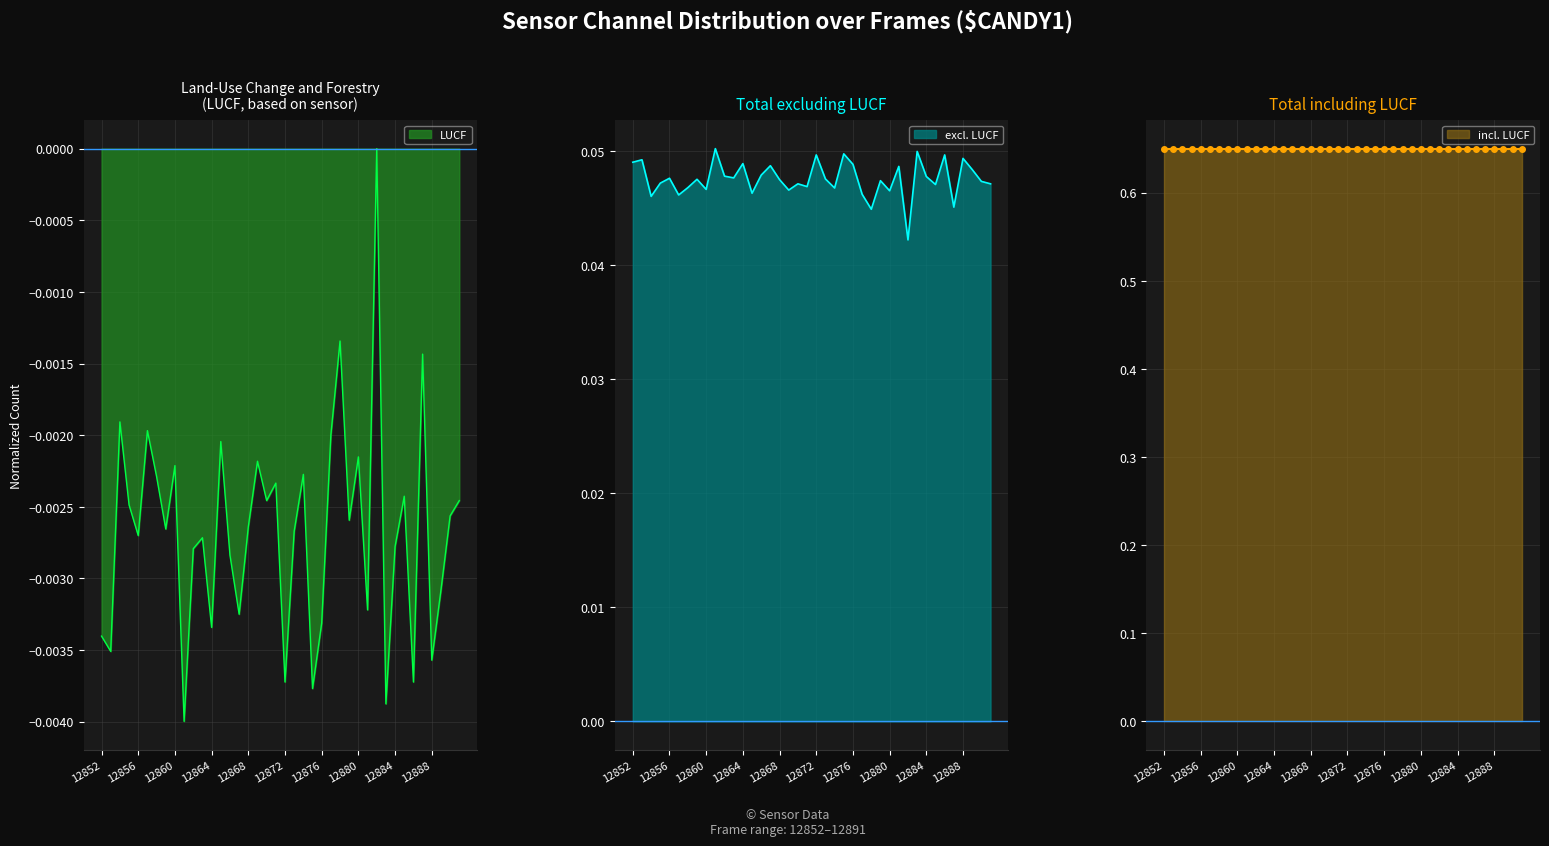

The value of excl. LUCF at 12856 is 0.1. True or false?

False